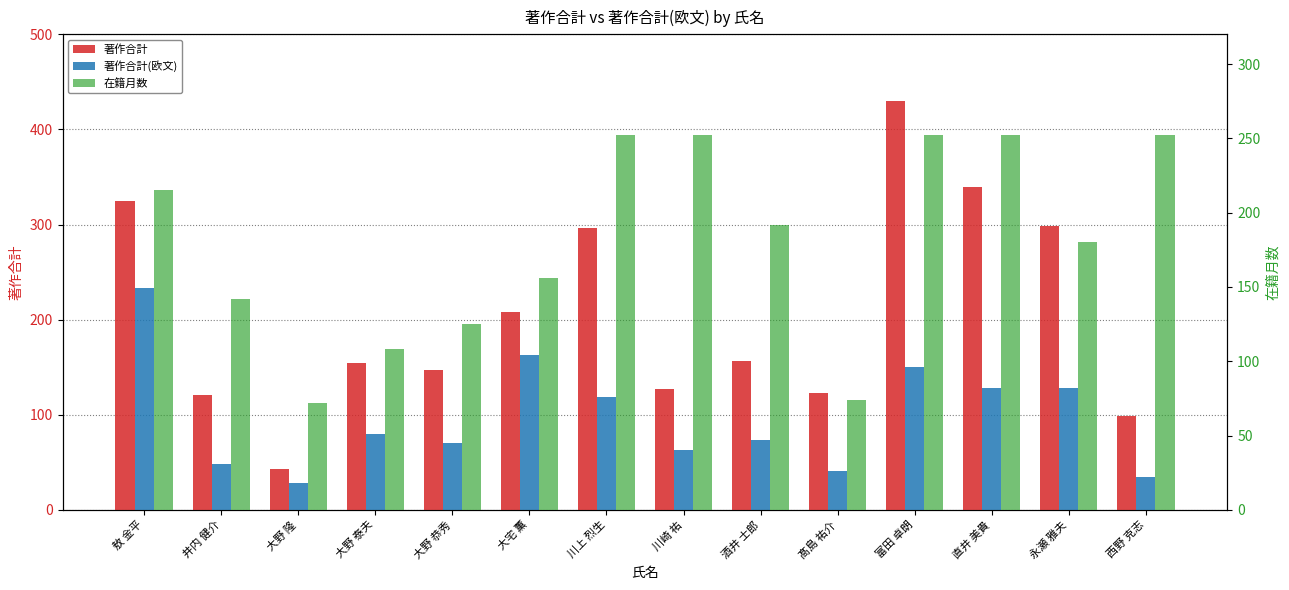

Which category has the lowest value across all series?

大野 隆